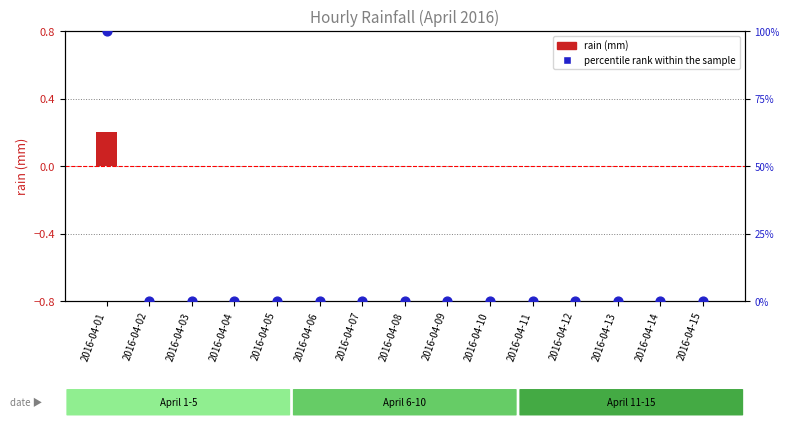

Is the value of rain (mm) at 2016-04-13 greater than the value of percentile rank within the sample at 2016-04-07?

No